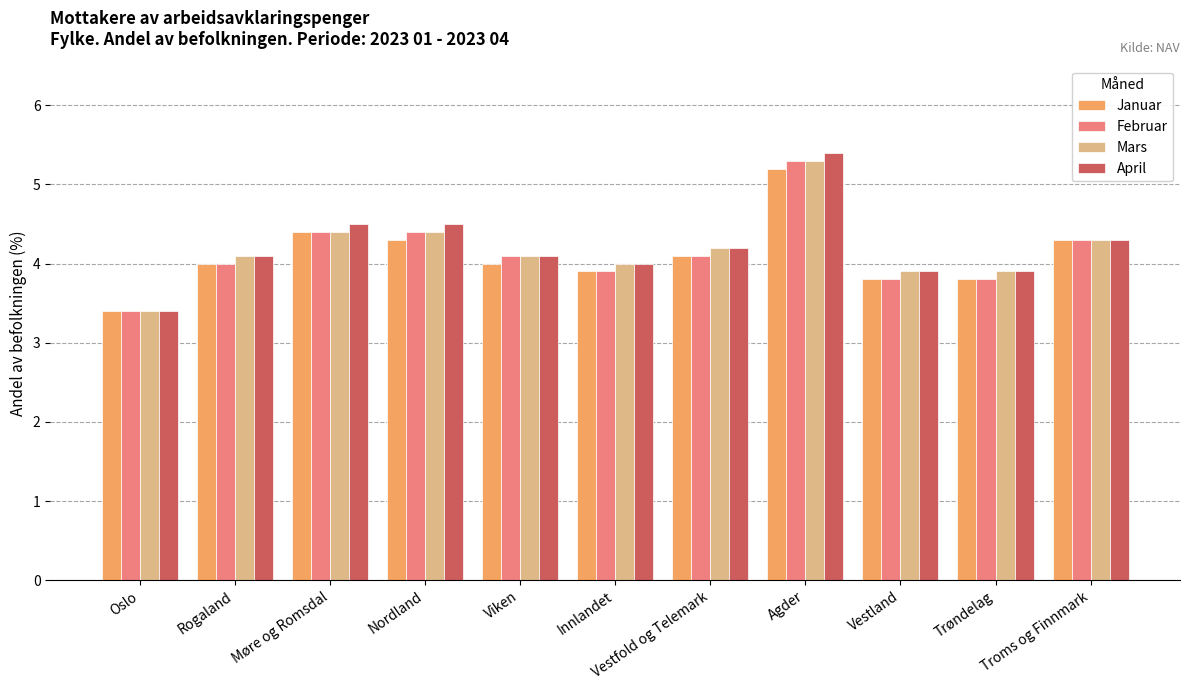

Reading right to left, transcribe all the data shown in this chart.

Januar: 4.3	3.8	3.8	5.2	4.1	3.9	4.0	4.3	4.4	4.0	3.4
Februar: 4.3	3.8	3.8	5.3	4.1	3.9	4.1	4.4	4.4	4.0	3.4
Mars: 4.3	3.9	3.9	5.3	4.2	4.0	4.1	4.4	4.4	4.1	3.4
April: 4.3	3.9	3.9	5.4	4.2	4.0	4.1	4.5	4.5	4.1	3.4